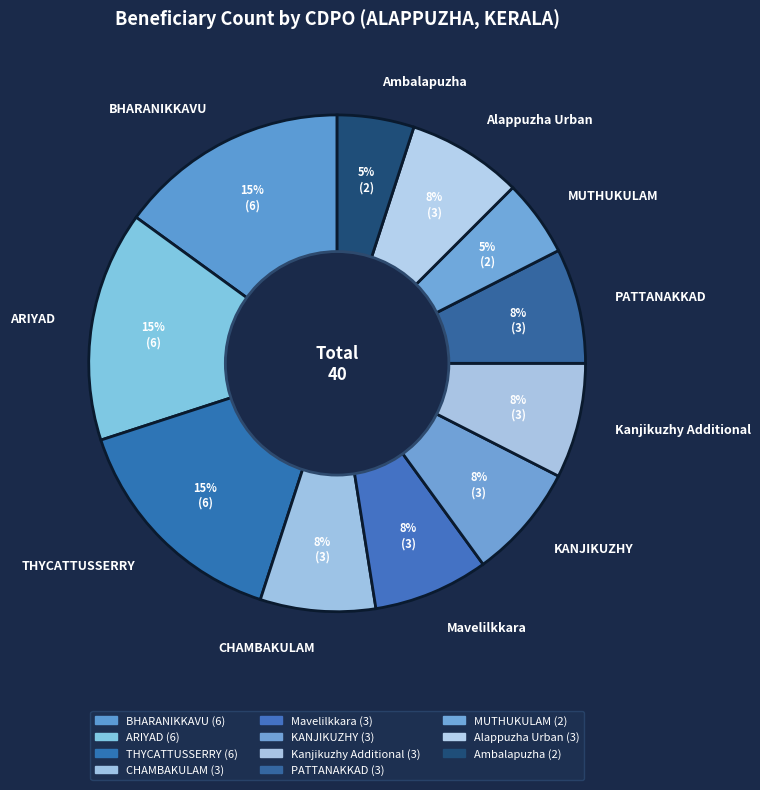

The MUTHUKULAM slice represents 5% of the pie. True or false?

True